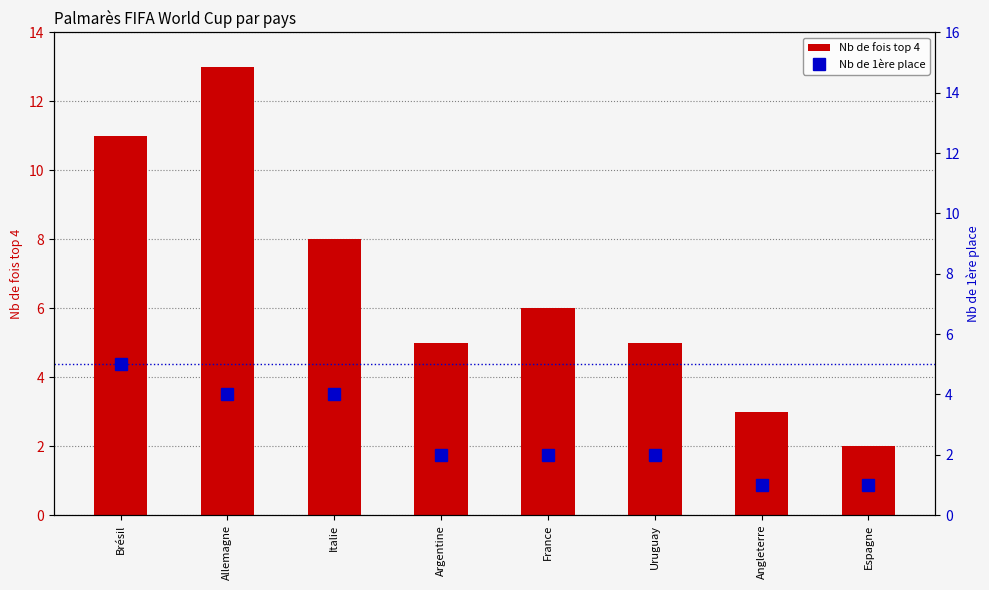

How many data points in Nb de fois top 4 are less than 6?

4